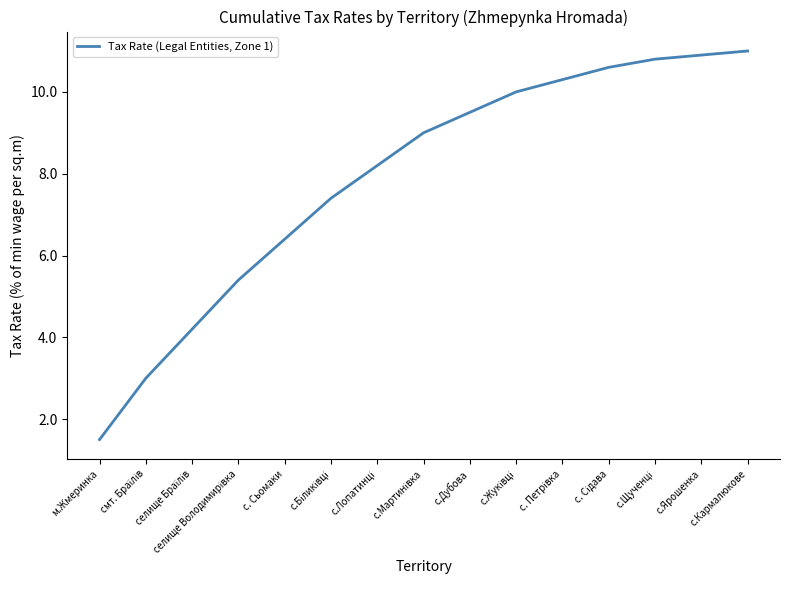

Does the chart have visible grid lines?

No